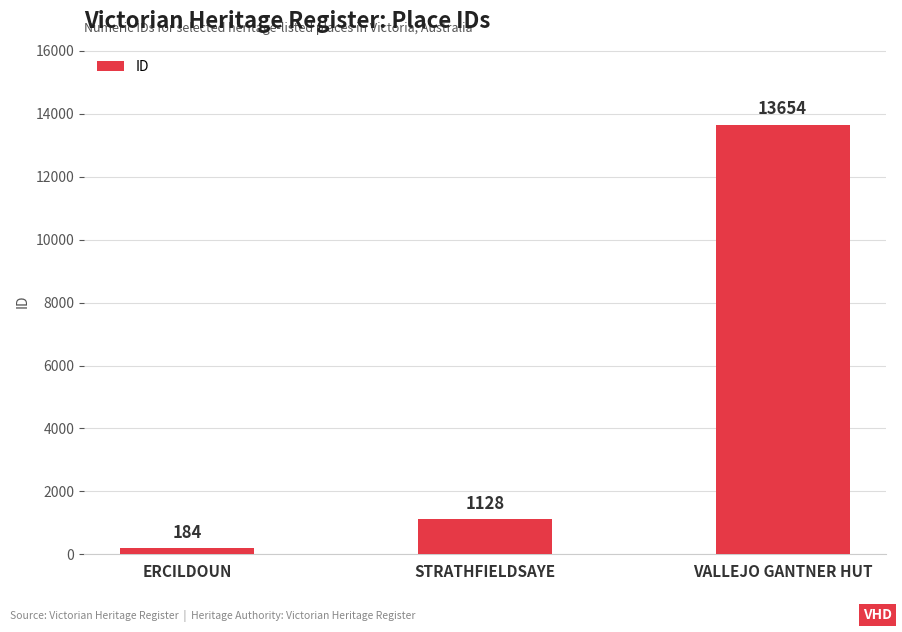

What position from the right is STRATHFIELDSAYE?

2